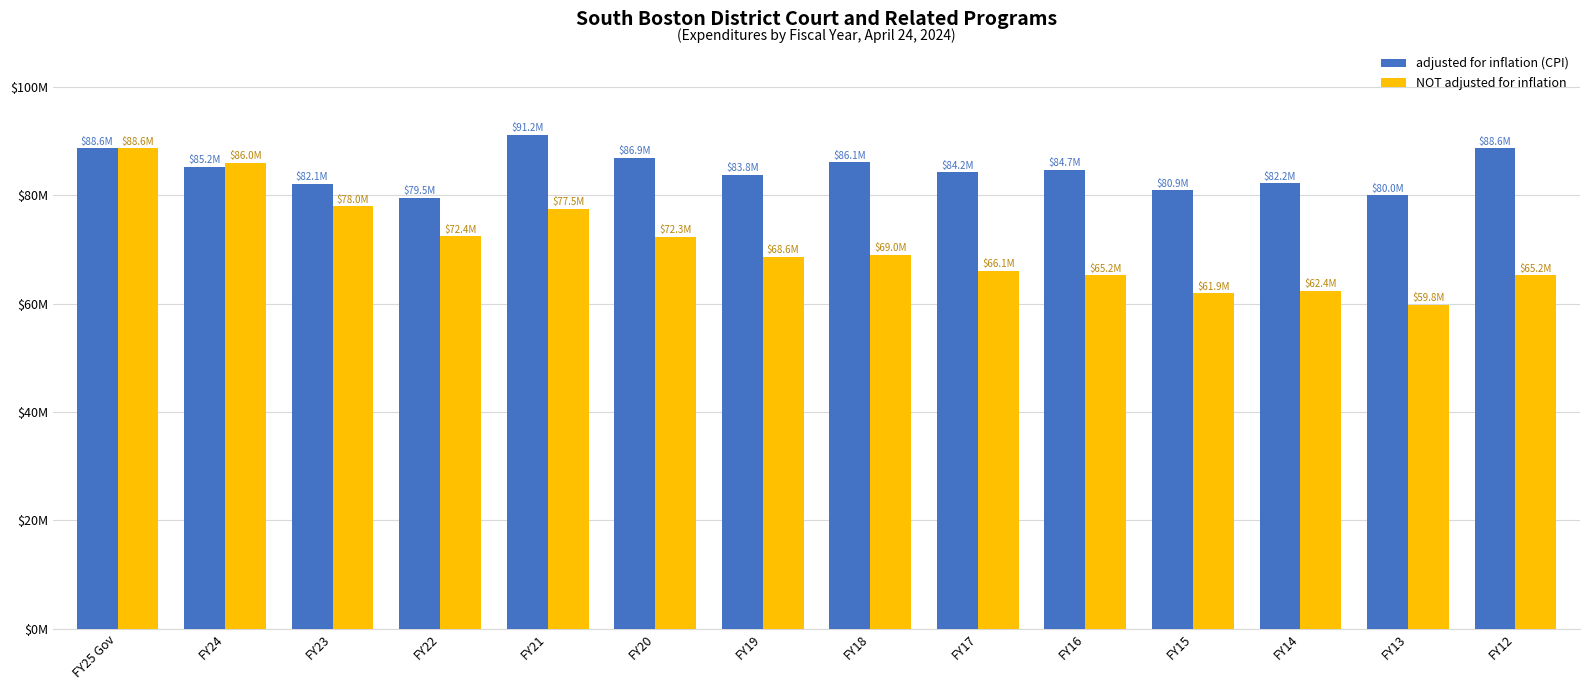

List the labels in order of adjusted for inflation (CPI) value, largest first.

FY21, FY12, FY25 Gov, FY20, FY18, FY24, FY16, FY17, FY19, FY14, FY23, FY15, FY13, FY22